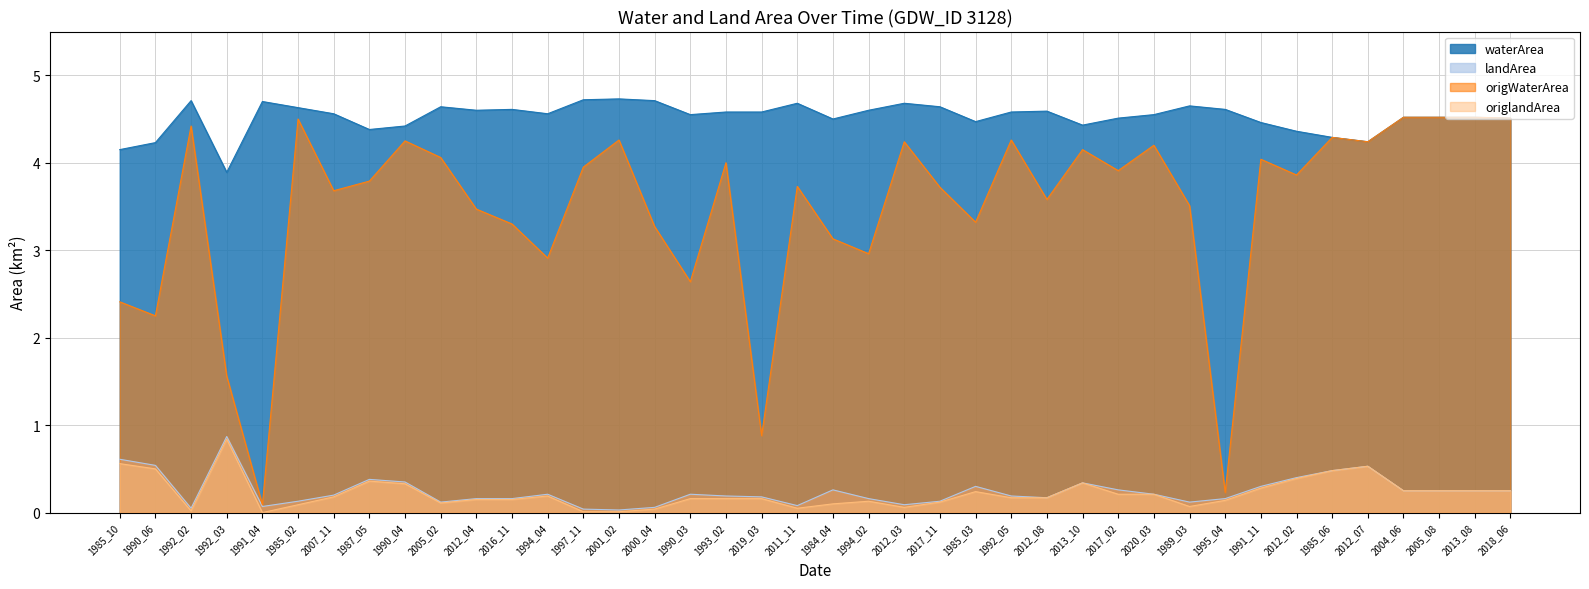

Reading left to right, extract all data points from this chart.

waterArea: 4.2	4.2	4.7	3.9	4.7	4.6	4.6	4.4	4.4	4.6	4.6	4.6	4.6	4.7	4.7	4.7	4.5	4.6	4.6	4.7	4.5	4.6	4.7	4.6	4.5	4.6	4.6	4.4	4.5	4.5	4.7	4.6	4.5	4.4	4.3	4.2	4.5	4.5	4.5	4.5
landArea: 0.6	0.5	0.1	0.9	0.1	0.1	0.2	0.4	0.3	0.1	0.2	0.2	0.2	0.0	0.0	0.1	0.2	0.2	0.2	0.1	0.3	0.2	0.1	0.1	0.3	0.2	0.2	0.3	0.3	0.2	0.1	0.2	0.3	0.4	0.5	0.5	0.2	0.2	0.2	0.2
origWaterArea: 2.4	2.2	4.4	1.6	0.1	4.5	3.7	3.8	4.2	4.1	3.5	3.3	2.9	4.0	4.3	3.3	2.6	4.0	0.9	3.7	3.1	3.0	4.2	3.7	3.3	4.3	3.6	4.2	3.9	4.2	3.5	0.2	4.0	3.9	4.3	4.2	4.5	4.5	4.5	4.5
origlandArea: 0.6	0.5	0.0	0.8	0.0	0.1	0.2	0.4	0.3	0.1	0.1	0.1	0.2	0.0	0.0	0.0	0.2	0.2	0.2	0.1	0.1	0.1	0.1	0.1	0.2	0.2	0.2	0.3	0.2	0.2	0.1	0.1	0.3	0.4	0.5	0.5	0.2	0.2	0.2	0.2